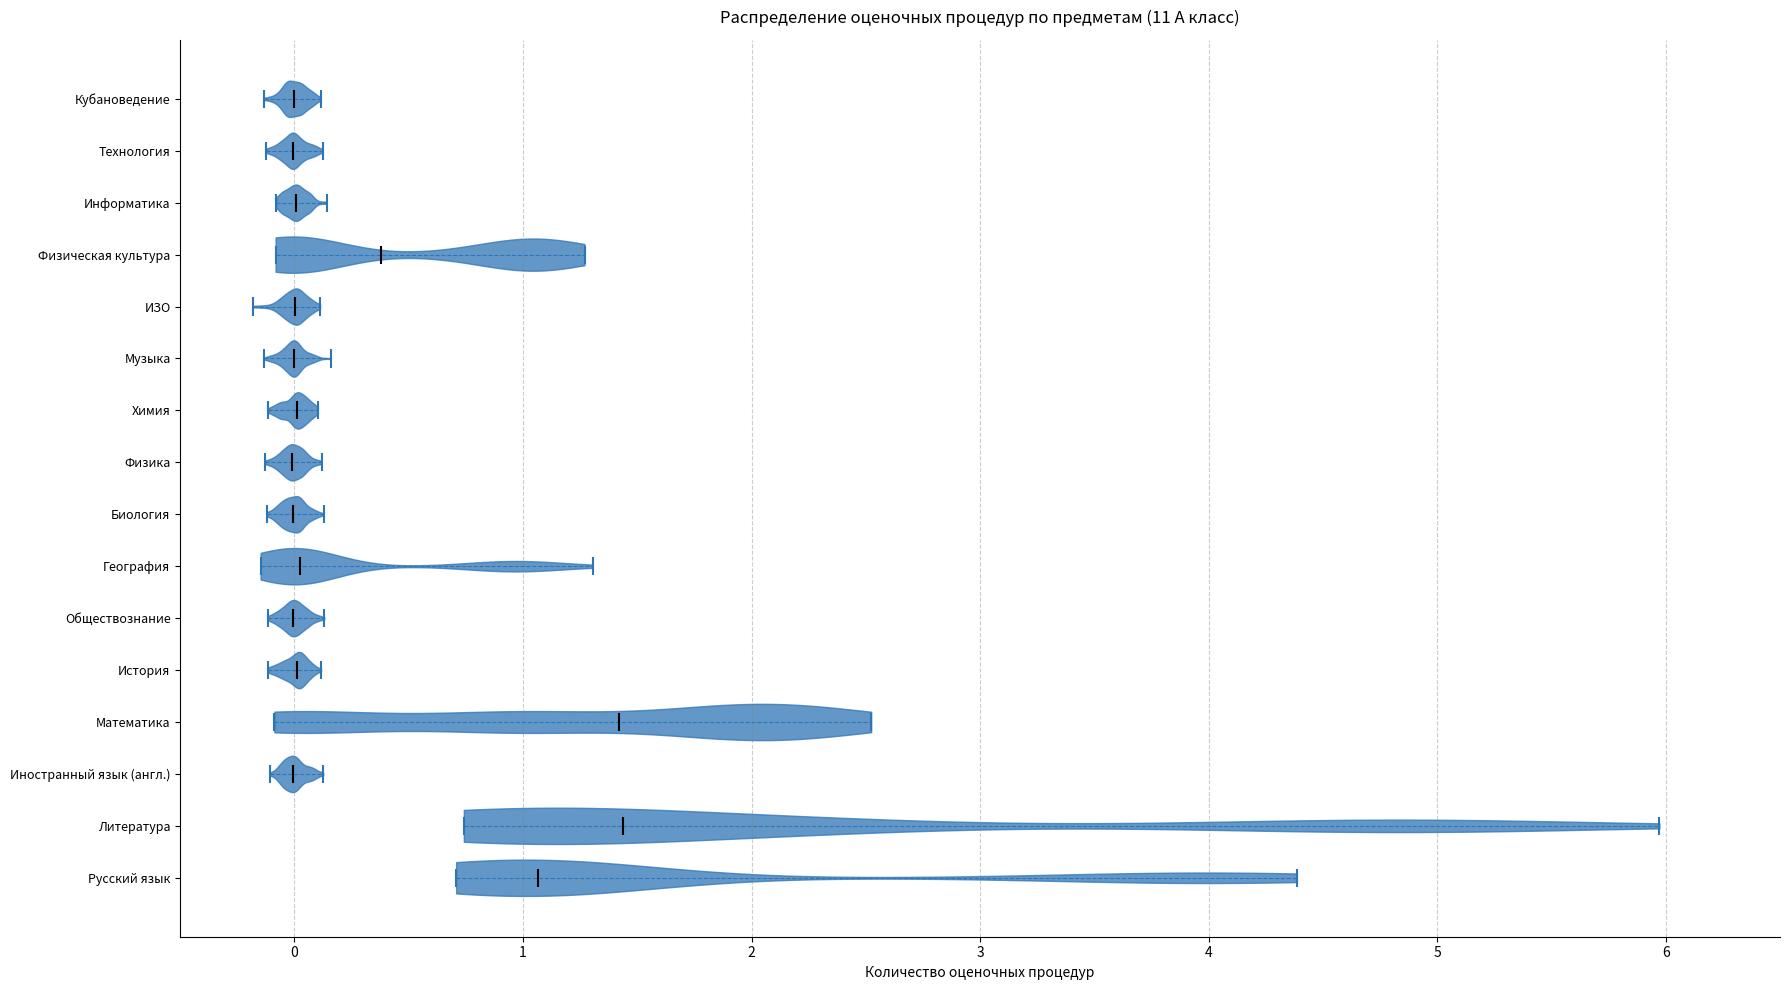

Reading bottom to top, read every violin against the x-axis: where its median line is, and the lowest and highest points it reaches. The values are not printed on the chart, so give them approximately, as read against the axis.

Русский язык: median line 1.1, lowest point 0.7, highest point 4.4
Литература: median line 1.4, lowest point 0.7, highest point 6.0
Иностранный язык (англ.): median line 0.0, lowest point -0.1, highest point 0.1
Математика: median line 1.4, lowest point -0.1, highest point 2.5
История: median line 0.0, lowest point -0.1, highest point 0.1
Обществознание: median line 0.0, lowest point -0.1, highest point 0.1
География: median line 0.0, lowest point -0.1, highest point 1.3
Биология: median line 0.0, lowest point -0.1, highest point 0.1
Физика: median line 0.0, lowest point -0.1, highest point 0.1
Химия: median line 0.0, lowest point -0.1, highest point 0.1
Музыка: median line 0.0, lowest point -0.1, highest point 0.2
ИЗО: median line 0.0, lowest point -0.2, highest point 0.1
Физическая культура: median line 0.4, lowest point -0.1, highest point 1.3
Информатика: median line 0.0, lowest point -0.1, highest point 0.1
Технология: median line 0.0, lowest point -0.1, highest point 0.1
Кубановедение: median line 0.0, lowest point -0.1, highest point 0.1